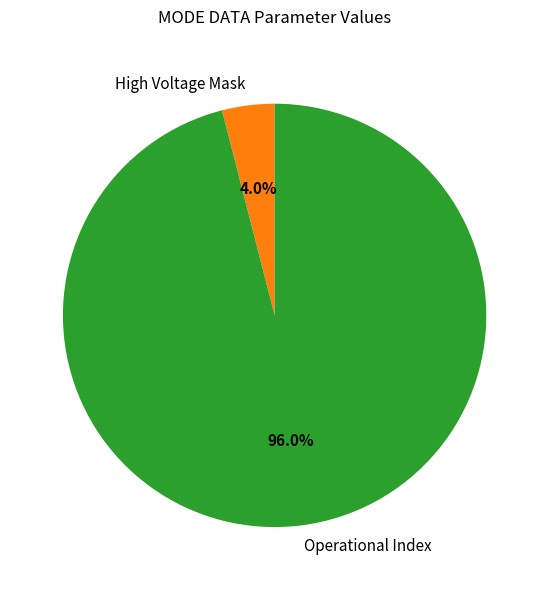

Which slice is the smallest?

High Voltage Mask